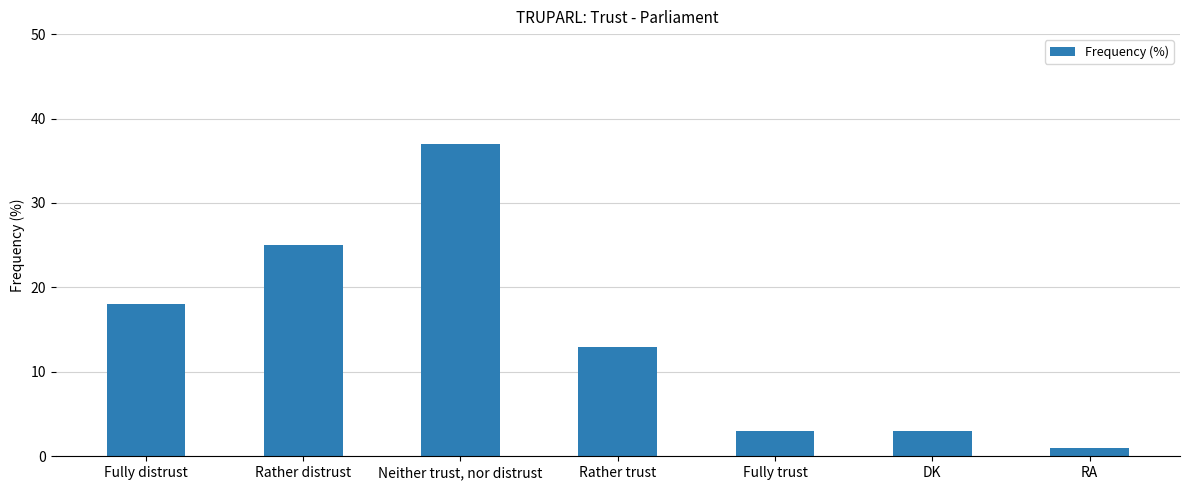

Count the number of categories in the chart.

7